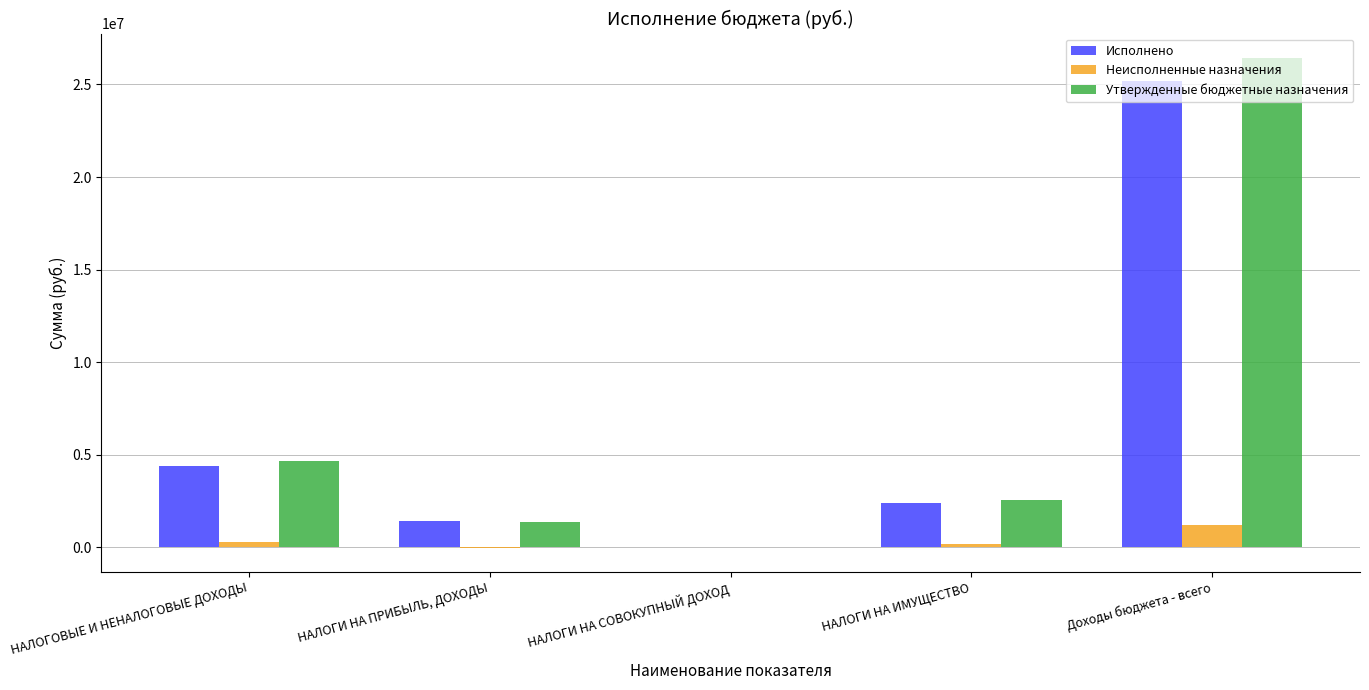

Which label corresponds to the largest value in the chart?

Доходы бюджета - всего